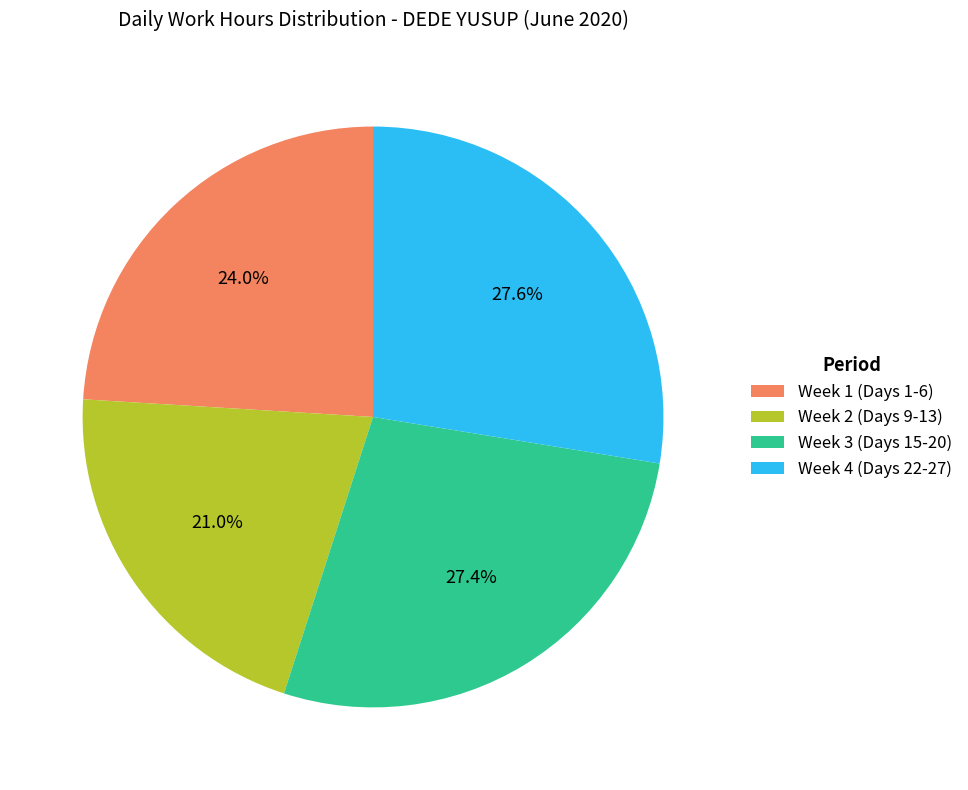

Count the number of slices in the pie.

4